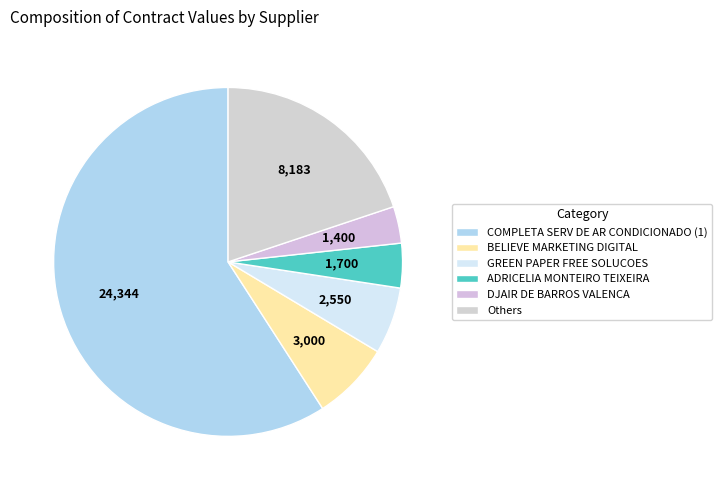

Rank the categories by value from highest to lowest.

COMPLETA SERV DE AR CONDICIONADO (1), Others, BELIEVE MARKETING DIGITAL, GREEN PAPER FREE SOLUCOES, ADRICELIA MONTEIRO TEIXEIRA, DJAIR DE BARROS VALENCA